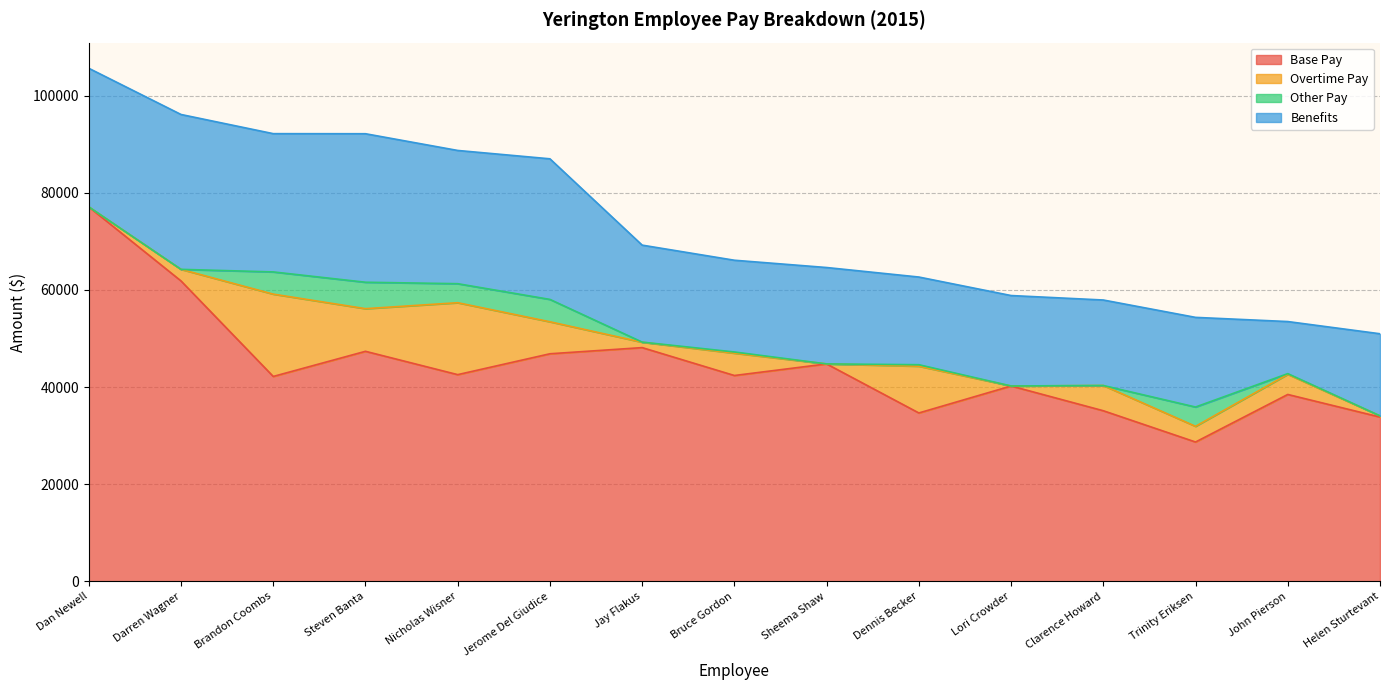

How many lines are shown in the chart?

4